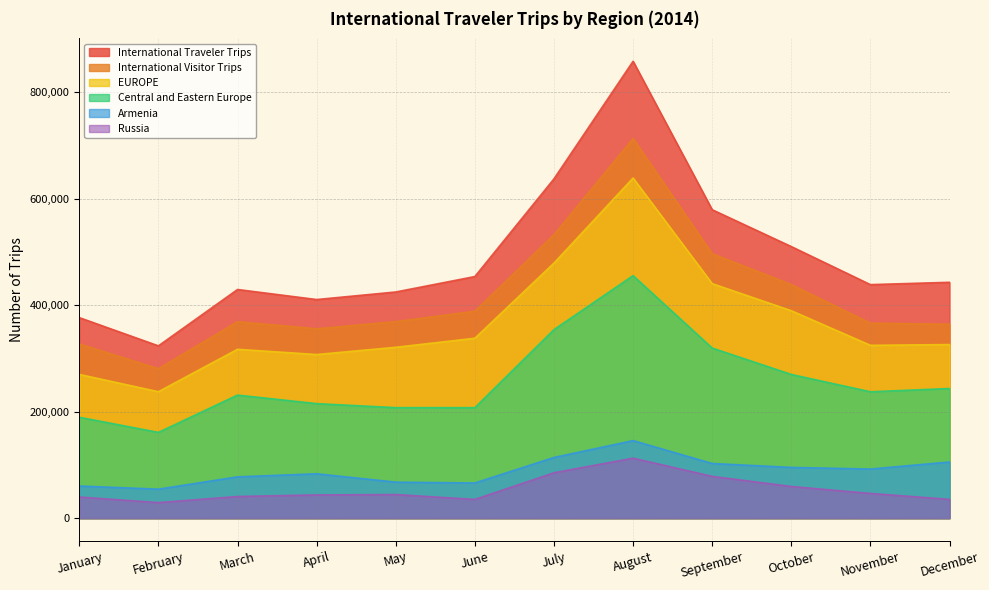

What is the value of the International Visitor Trips point at the 4th from the left?

355844